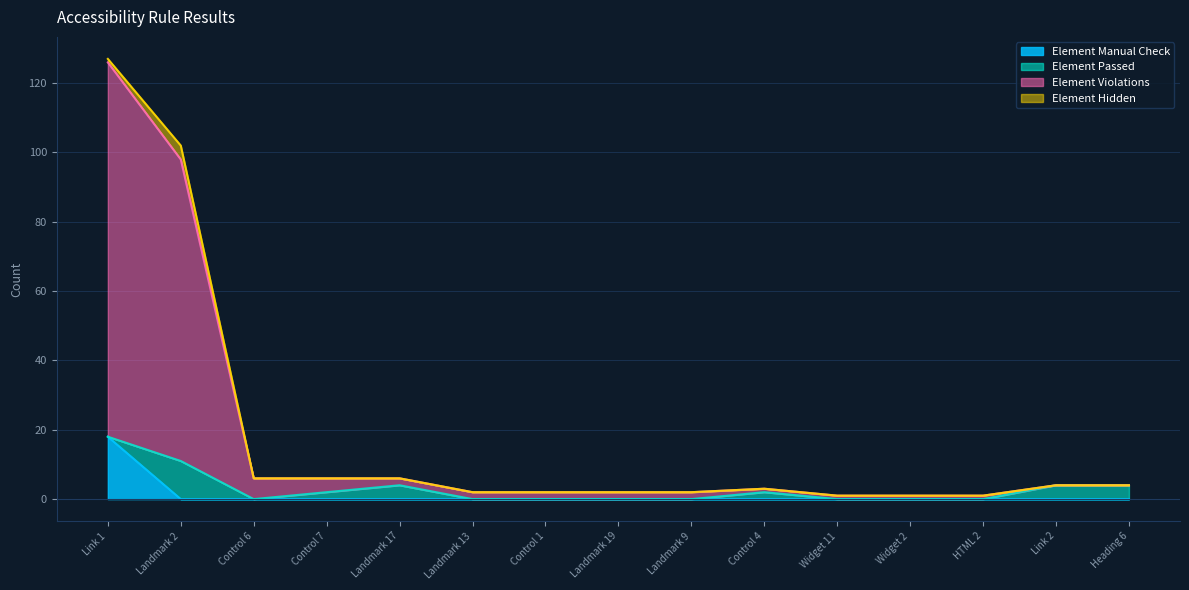

Which series has the largest range (max minus min)?

Element Violations